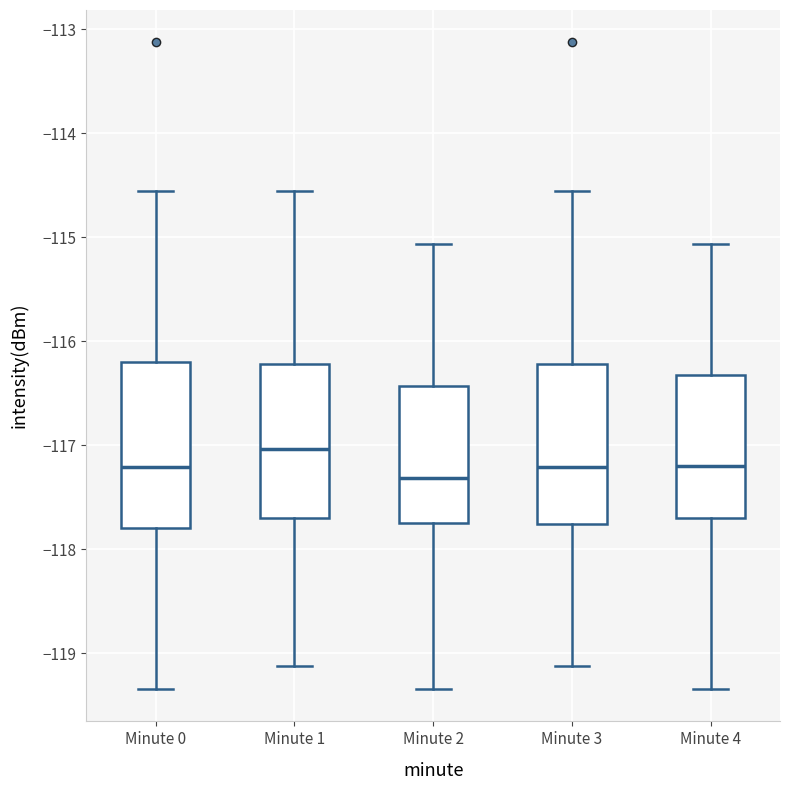

Reading left to right, transcribe this box plot: for each box, give where its median line is, the range the box spans, and where its two whiskers end, as read against the y-axis. The values are not printed on the chart, so give them approximately, as read against the axis.

Minute 0: median -117.2, box -117.8 to -116.2, whiskers -119.3 to -114.6
Minute 1: median -117.0, box -117.7 to -116.2, whiskers -119.1 to -114.6
Minute 2: median -117.3, box -117.7 to -116.4, whiskers -119.3 to -115.1
Minute 3: median -117.2, box -117.8 to -116.2, whiskers -119.1 to -114.6
Minute 4: median -117.2, box -117.7 to -116.3, whiskers -119.3 to -115.1